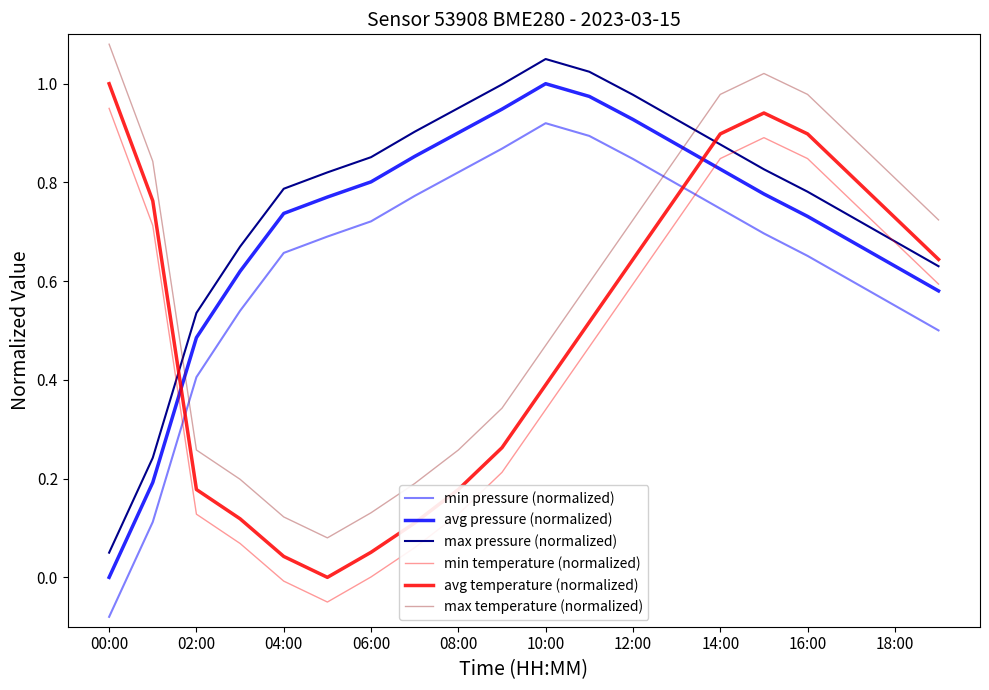

What is the highest value of the max temperature (normalized) series?

1.1